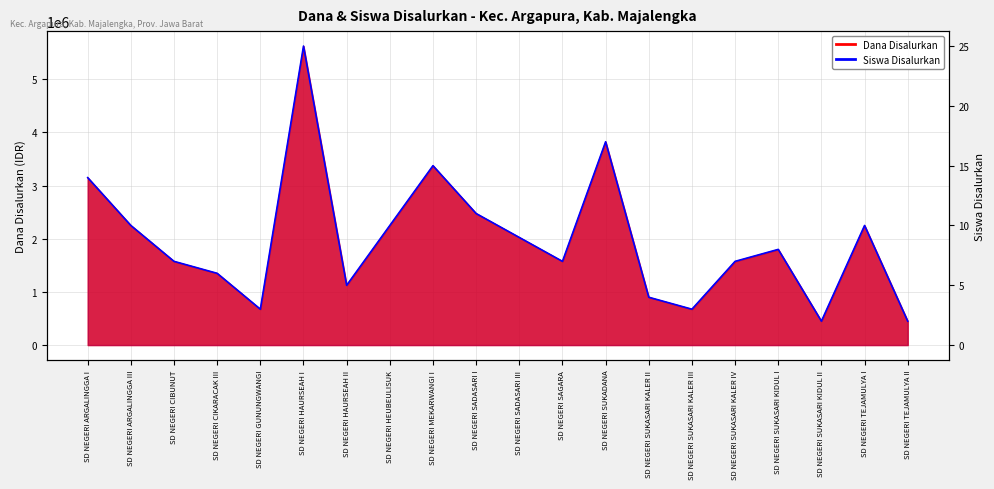

The value at SD NEGERI HAURSEAH I is 25. True or false?

True